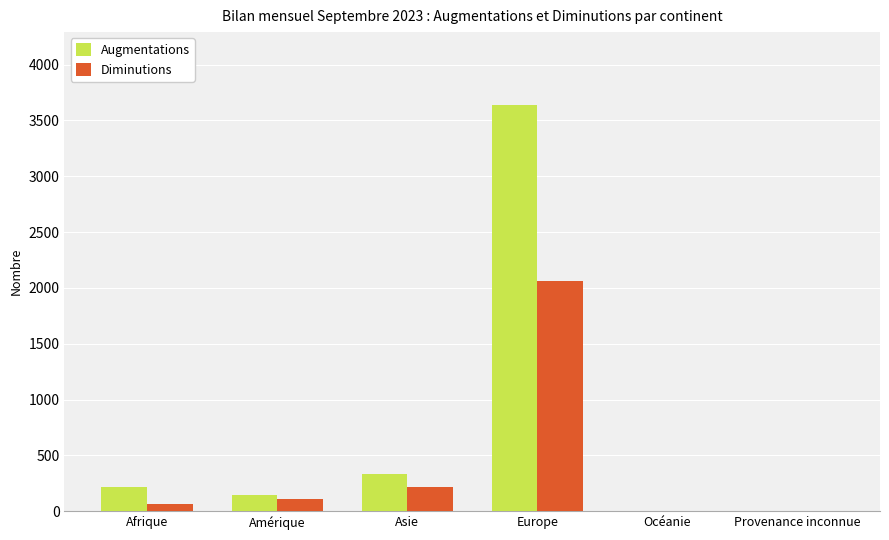

What is the greatest value displayed?

3637